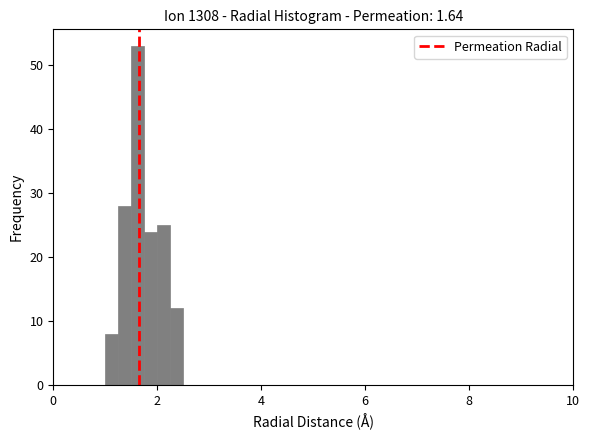

Read against the x-axis, roughly where is the centre of the tallest bar?

1.6